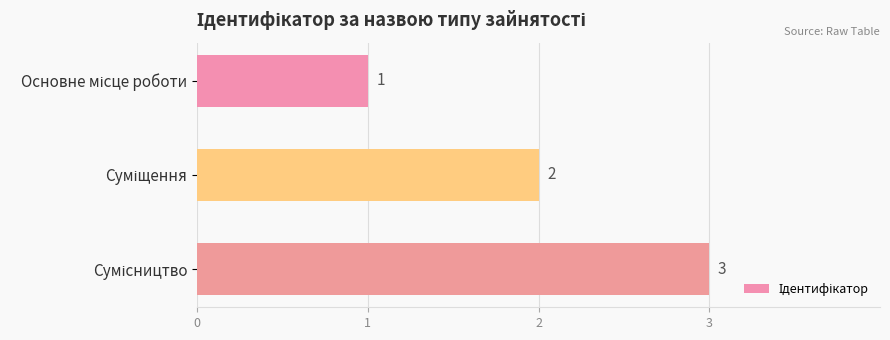

What is the sum of all values?

6